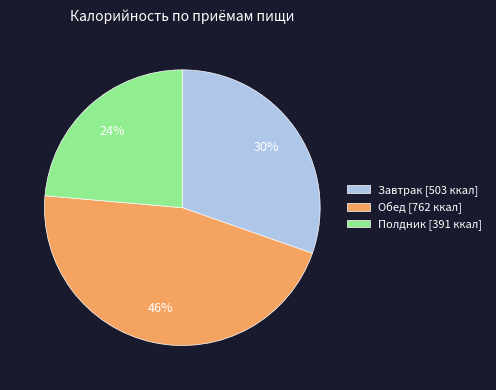

Is it true that Обед is 46% of the pie?

True